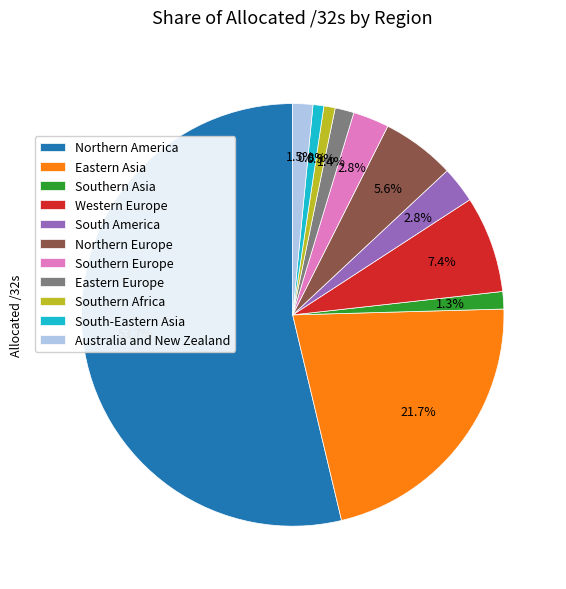

Between Eastern Asia and Western Europe, which is larger?

Eastern Asia